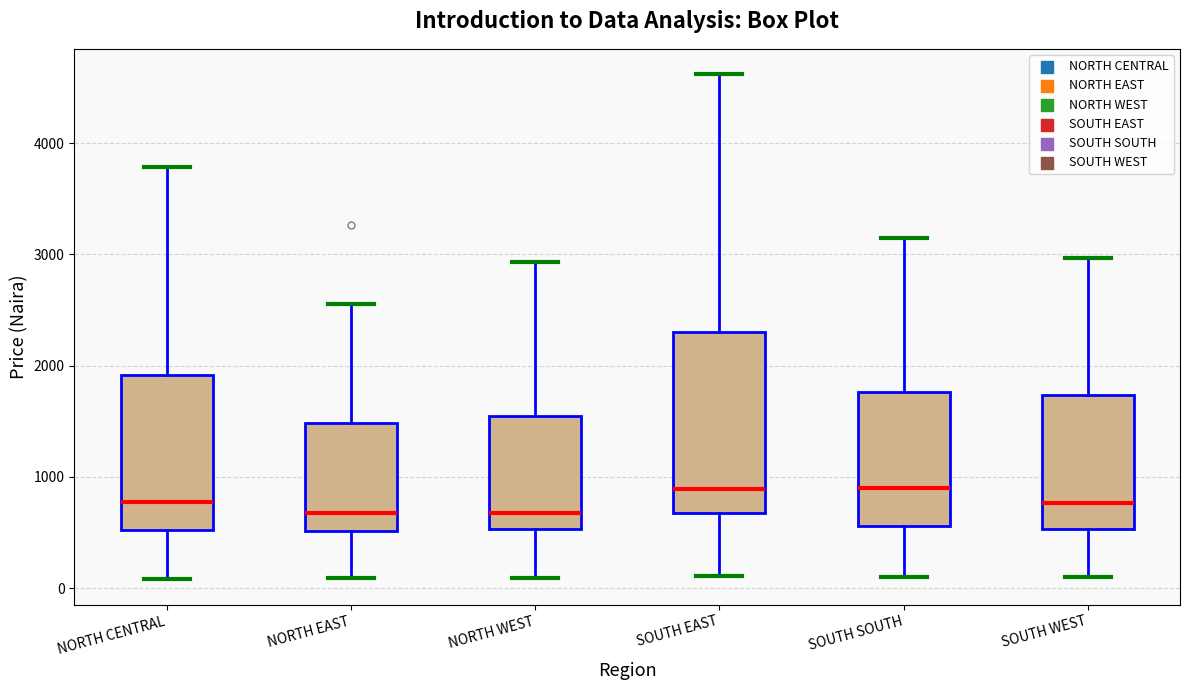

Which box is the tallest, from its lower edge to its upper edge?

SOUTH EAST